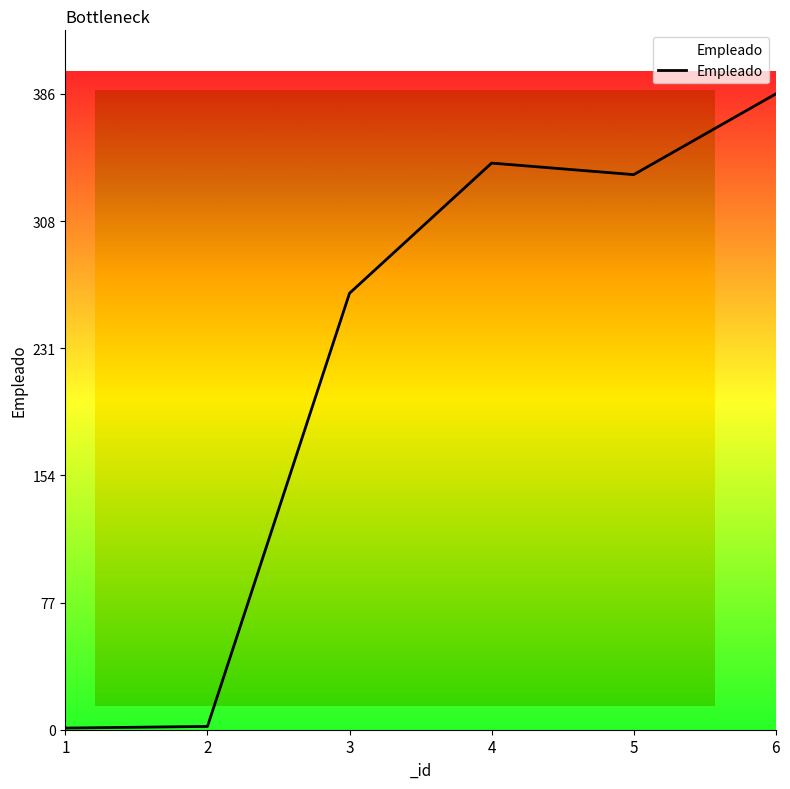

True or false: the data shows 2 at 2.

True